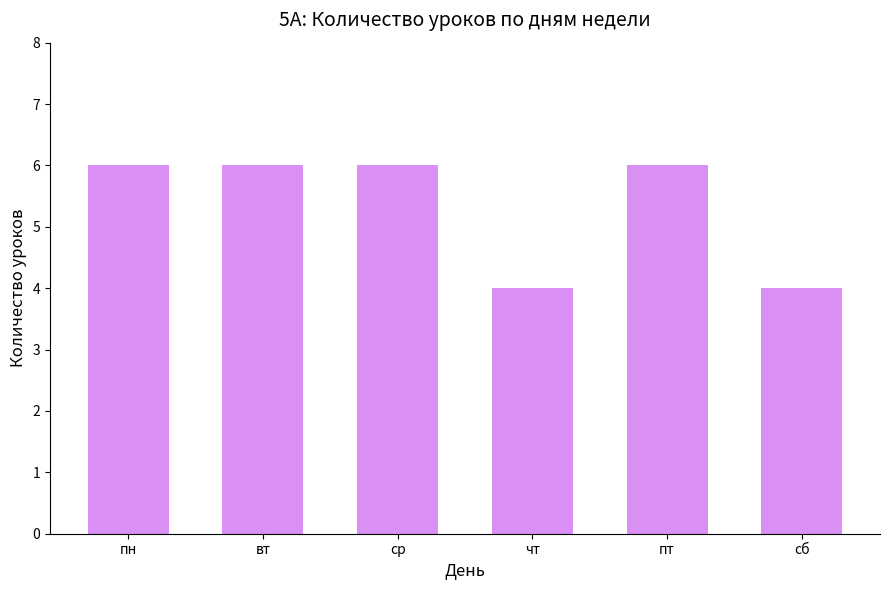

Count the values in the range 4 to 6.

6